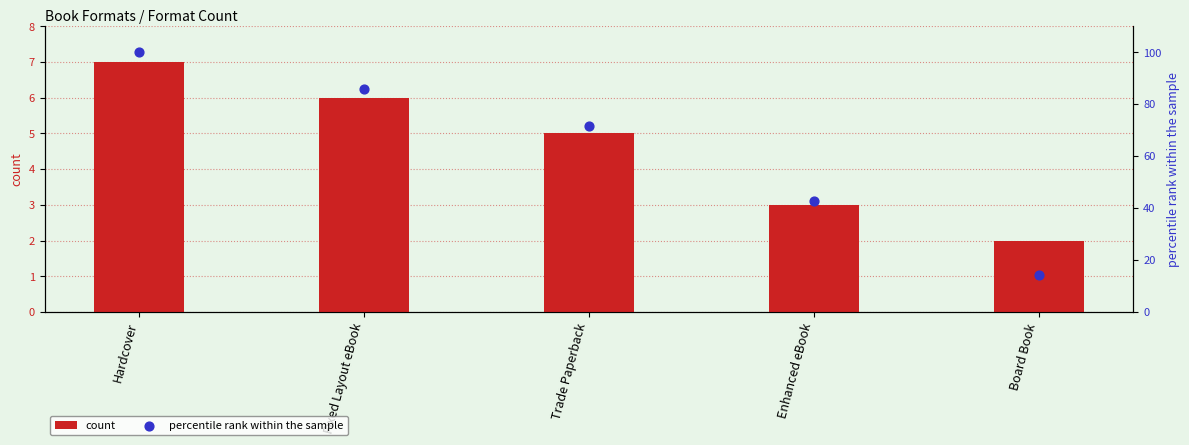

At how many categories does at least one series exceed 35?

4